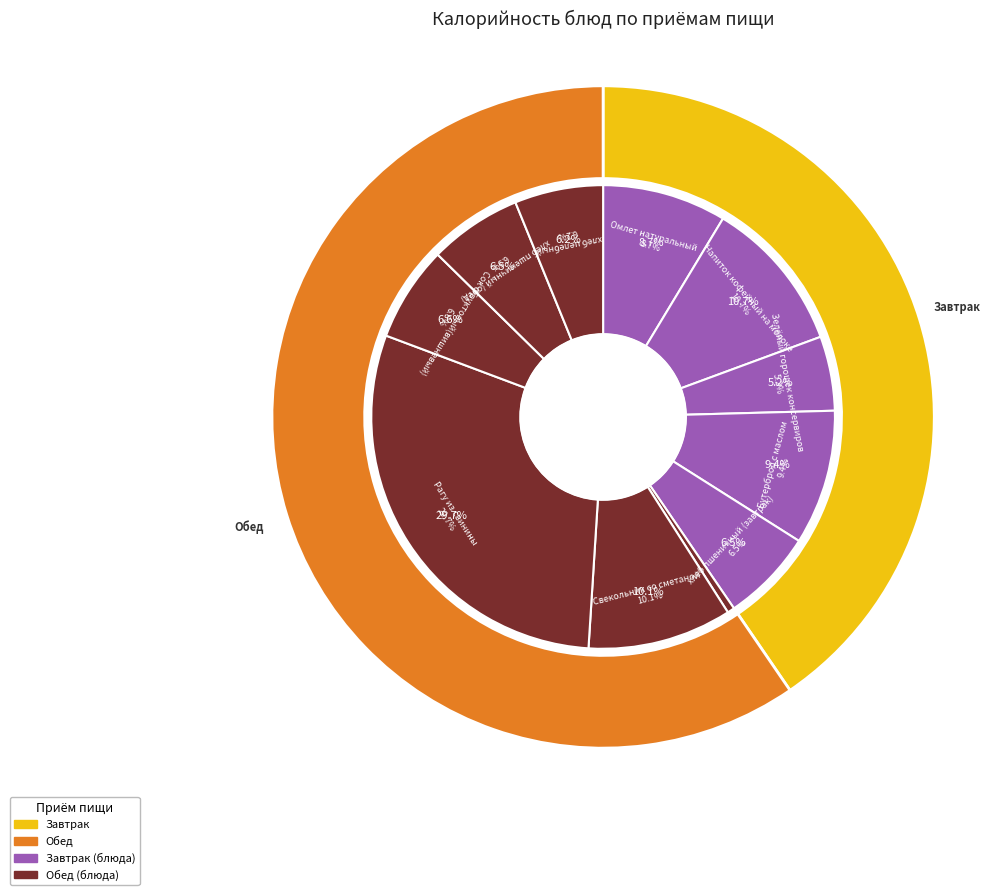

How many slices are in this pie chart?

11